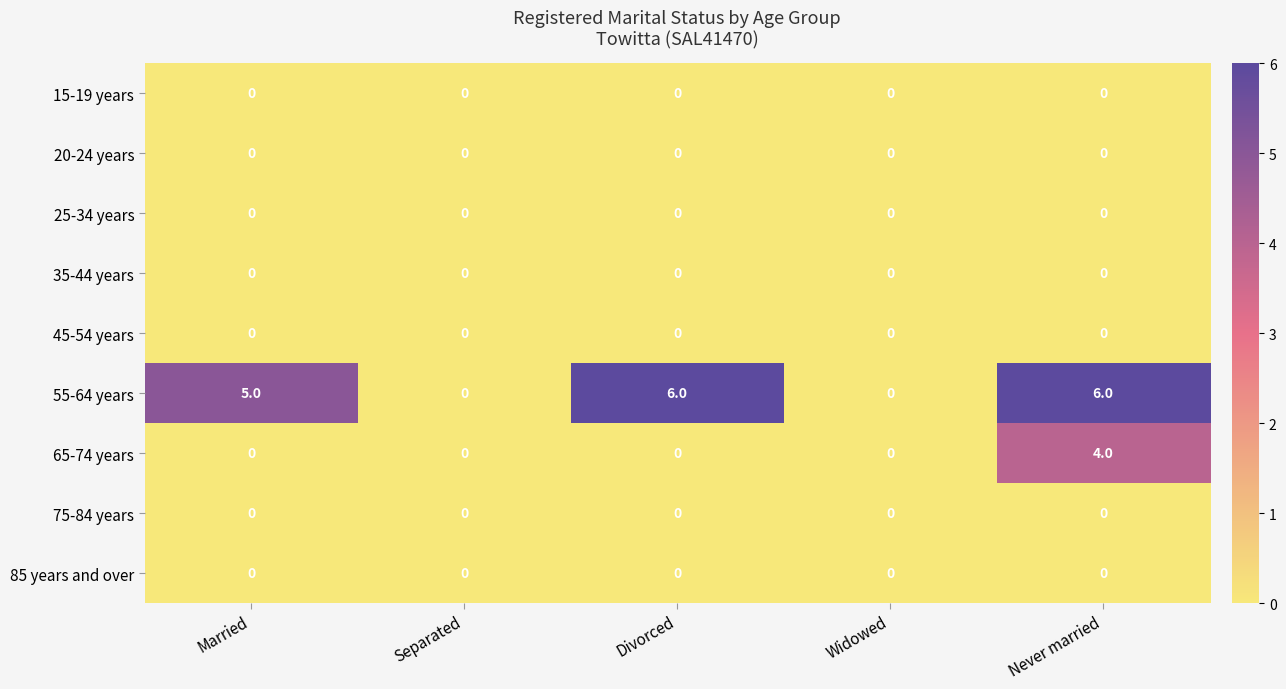

What is the total value across all series at Never married?

10